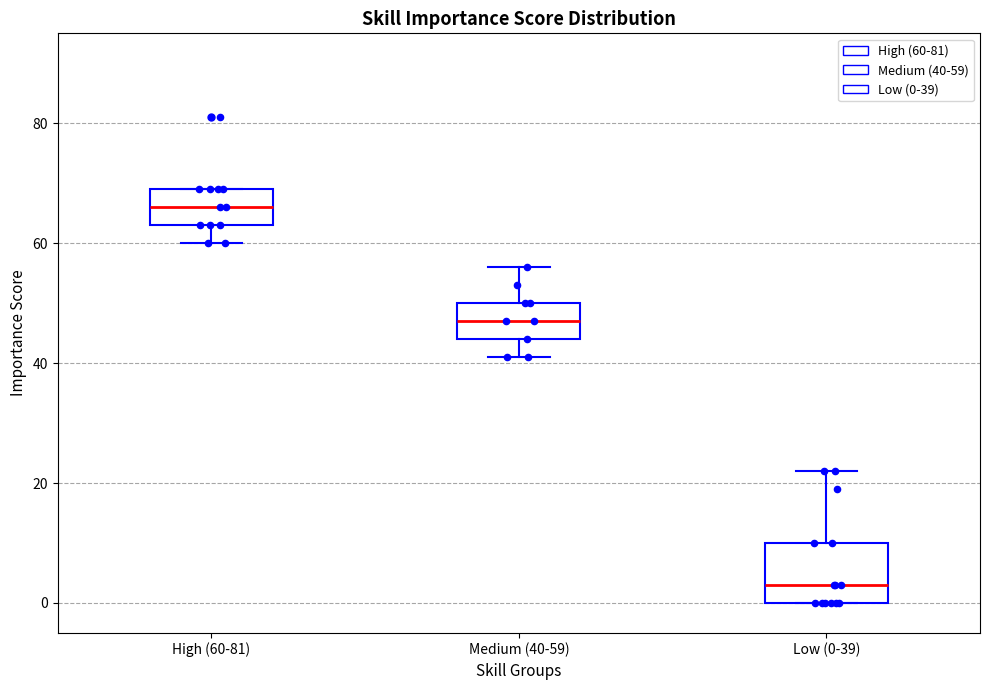

Reading left to right, transcribe this box plot: for each box, give where its median line is, the range the box spans, and where its two whiskers end, as read against the y-axis. The values are not printed on the chart, so give them approximately, as read against the axis.

High (60-81): median 66, box 64 to 70, whiskers 60 to 70
Medium (40-59): median 48, box 44 to 50, whiskers 42 to 56
Low (0-39): median 4, box 0 to 10, whiskers 0 to 22